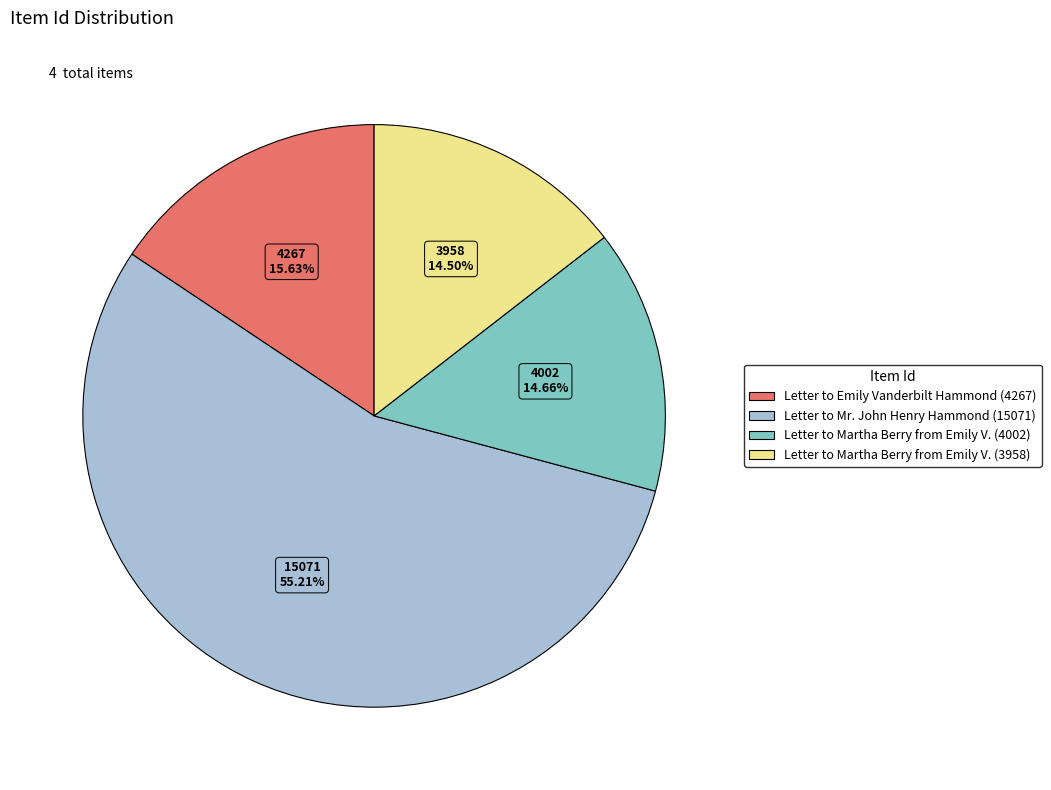

Combined, do Letter to Martha Berry from Emily V. (3958) and Letter to Emily Vanderbilt Hammond (4267) account for over 50%?

No